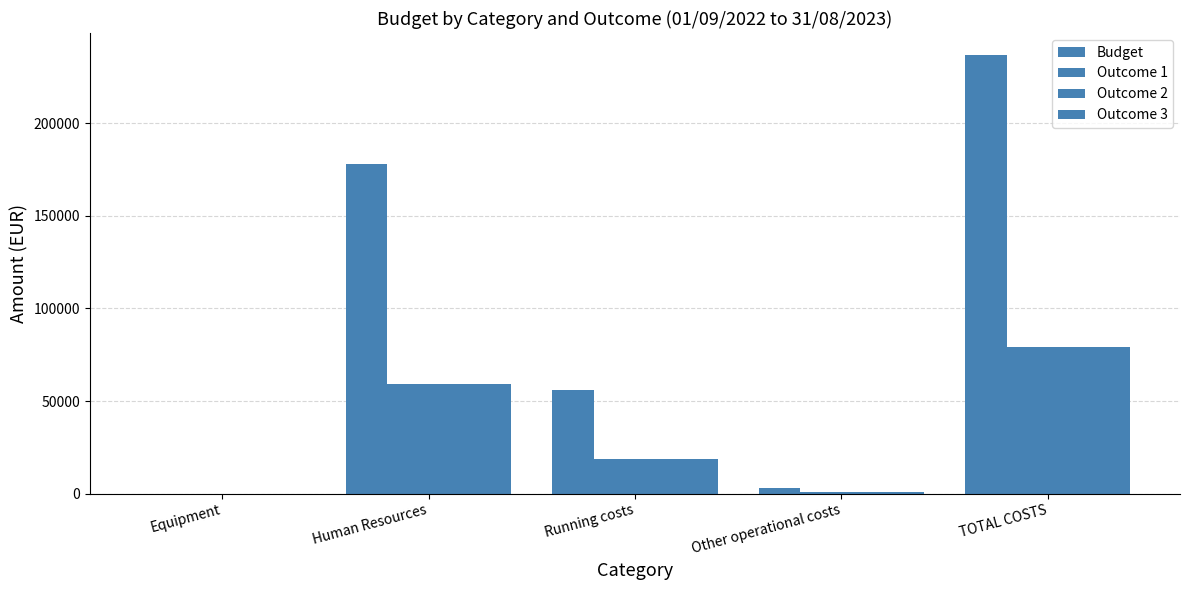

How many groups of bars are there?

5